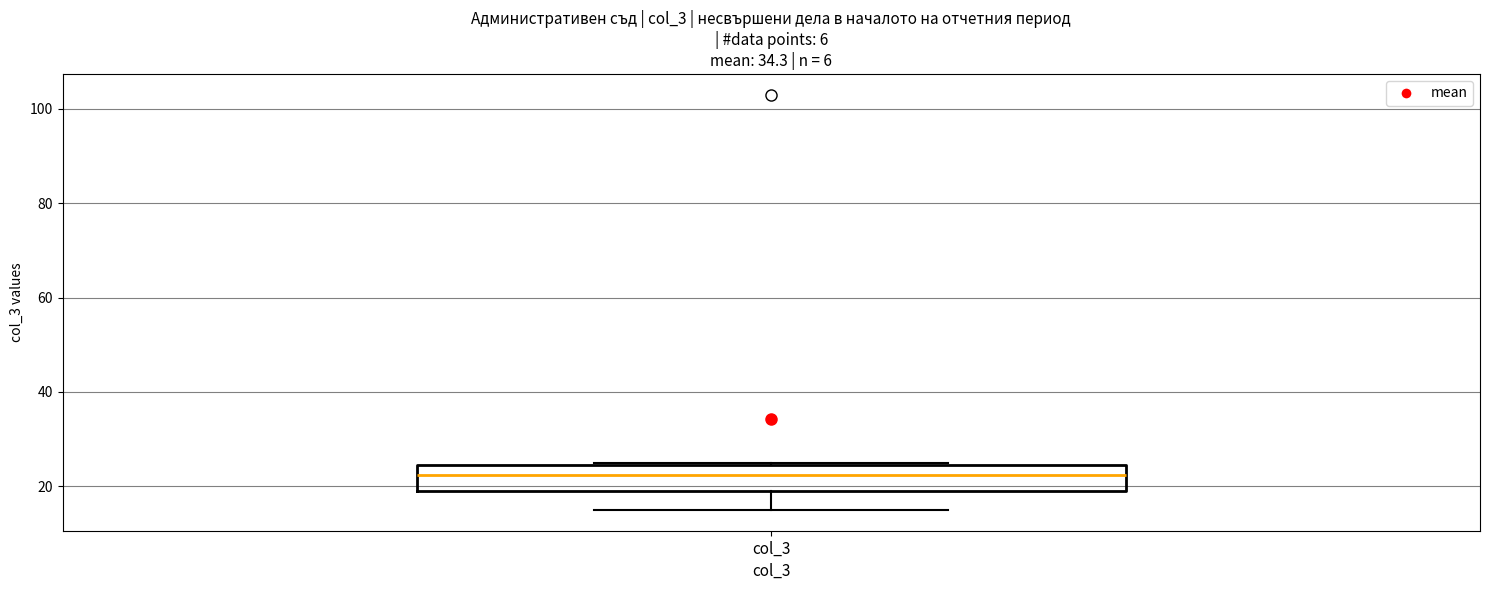

Read this box plot against the y-axis: the position of the median line, the range covered by the box, and the ends of both whiskers. The values are not printed on the chart, so give them approximately, as read against the axis.

median 22, box 20 to 24, whiskers 16 to 26